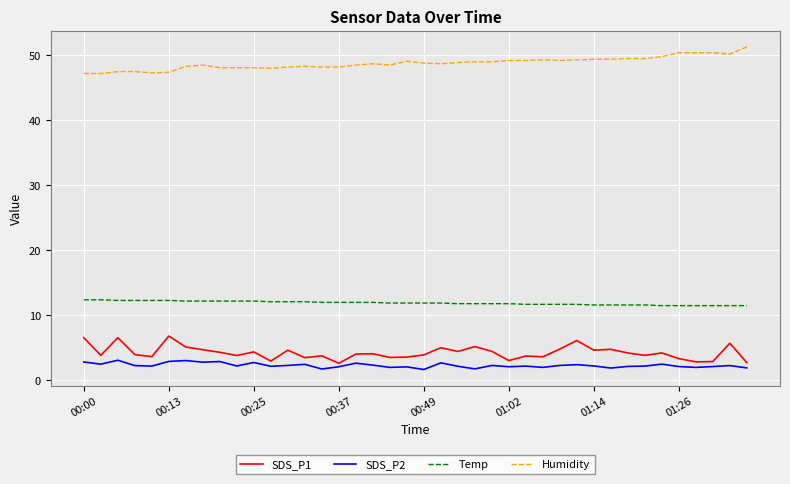

True or false: SDS_P1 and Temp cross at least once.

False